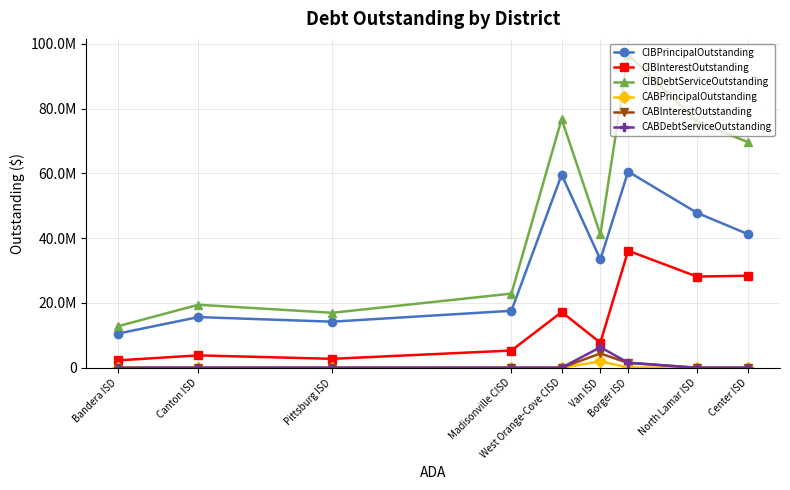

Is this an area chart (filled region under the line)?

No